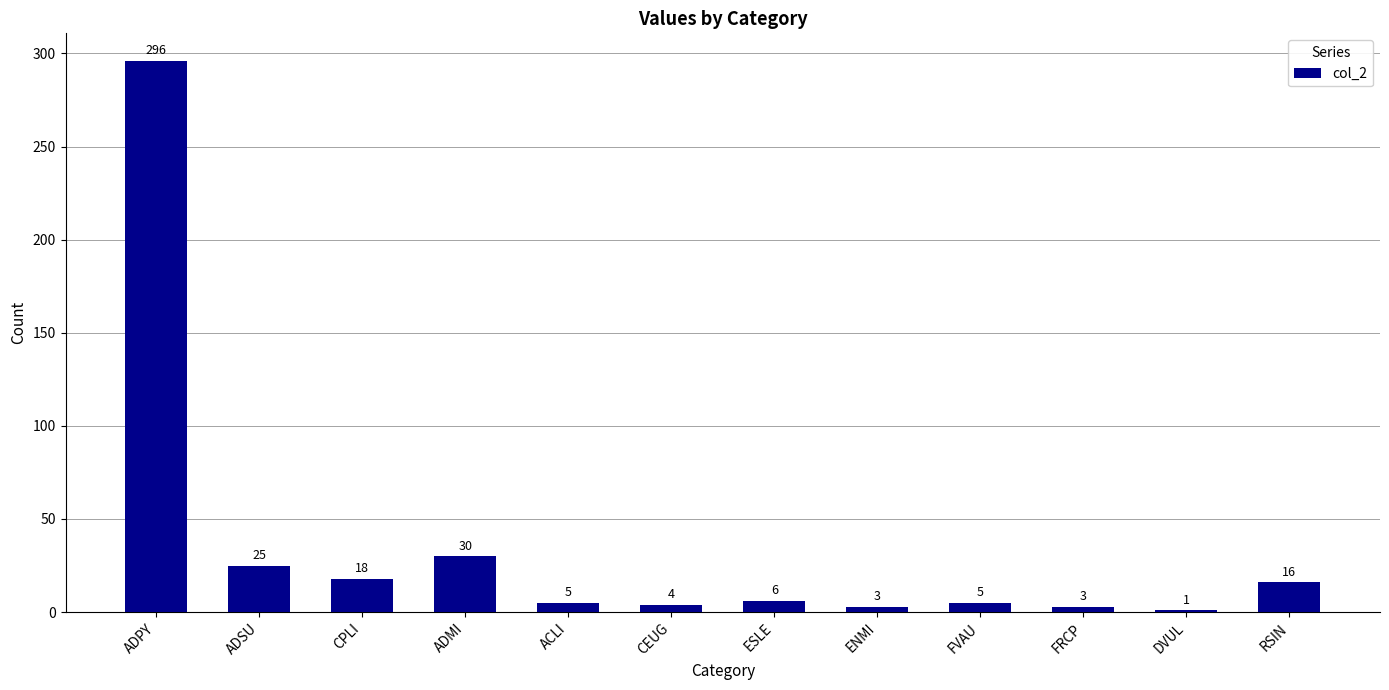

What is the maximum value shown in the chart?

296